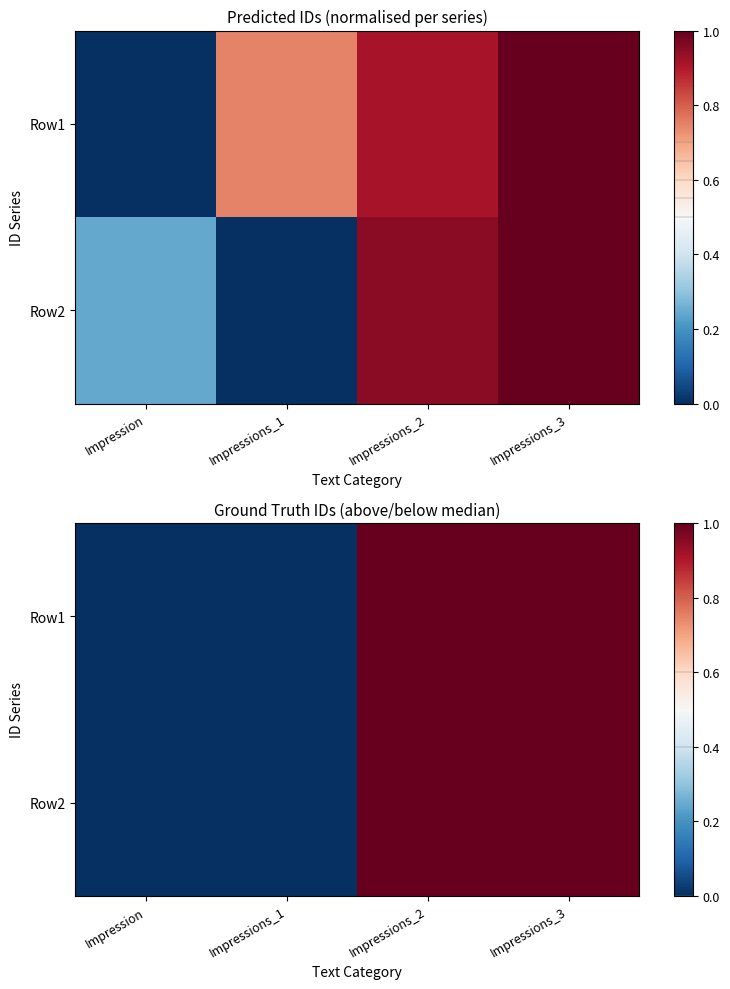

Which label corresponds to the smallest value in the chart?

Impression